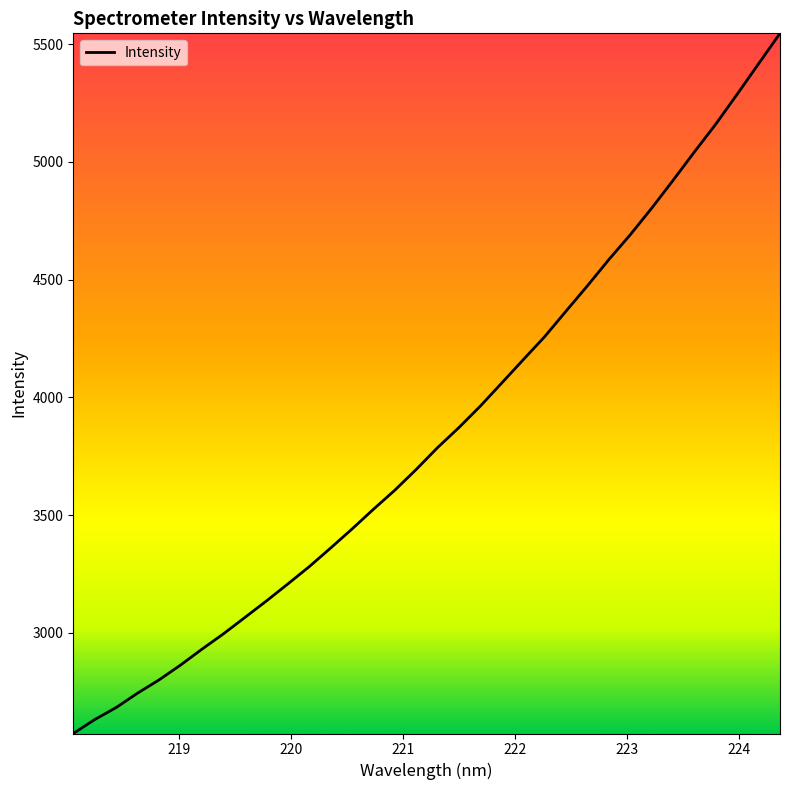

What is the maximum value shown in the chart?

5545.8